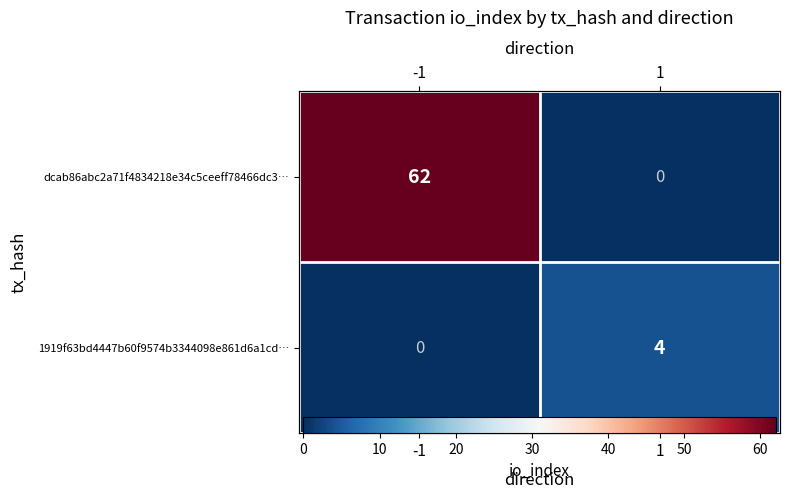

At which label does 1919f63bd4447b60f9574b3344098e861d6a1cd… reach its minimum?

-1